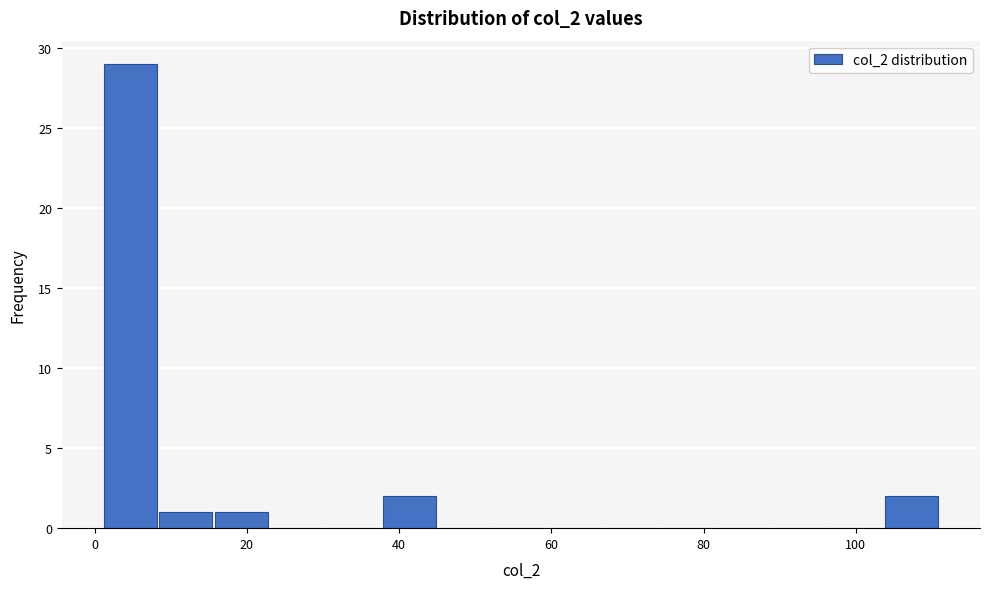

Around what value on the x-axis is the tallest bar? Give the approximate position of its centre, as read against the axis.

4